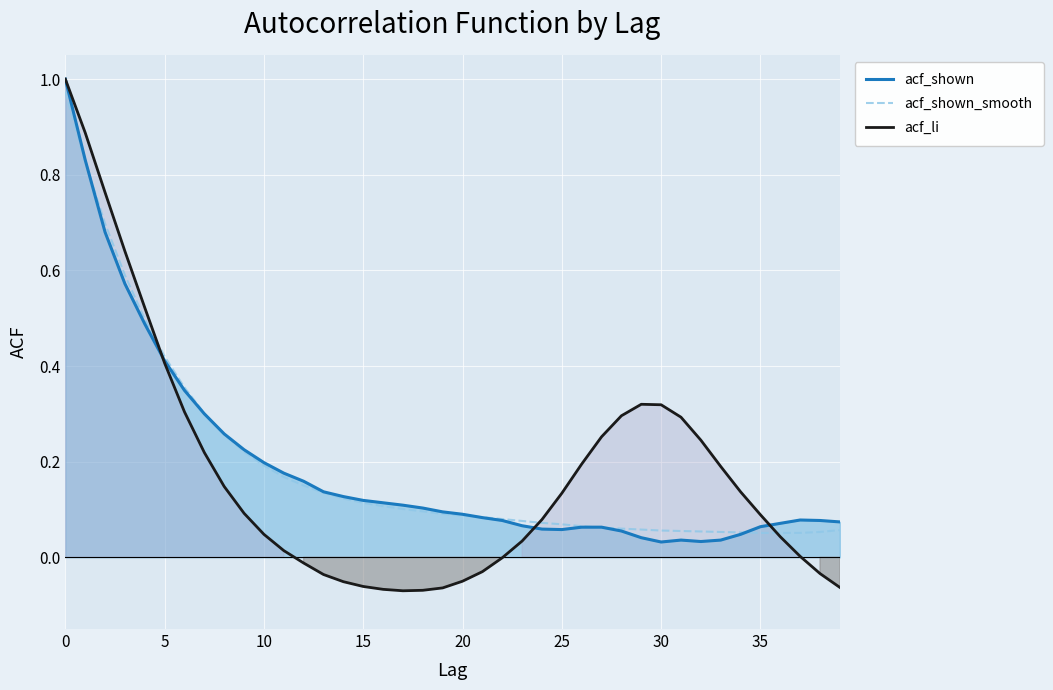

Reading right to left, extract all data points from this chart.

acf_shown: 0.1	0.1	0.1	0.1	0.1	0.0	0.0	0.0	0.0	0.0	0.0	0.1	0.1	0.1	0.1	0.1	0.1	0.1	0.1	0.1	0.1	0.1	0.1	0.1	0.1	0.1	0.1	0.2	0.2	0.2	0.2	0.3	0.3	0.3	0.4	0.5	0.6	0.7	0.8	1.0
acf_shown_smooth: 0.1	0.1	0.1	0.1	0.1	0.1	0.1	0.1	0.1	0.1	0.1	0.1	0.1	0.1	0.1	0.1	0.1	0.1	0.1	0.1	0.1	0.1	0.1	0.1	0.1	0.1	0.1	0.1	0.2	0.2	0.2	0.3	0.3	0.4	0.4	0.5	0.6	0.7	0.8	1.0
acf_li: -0.1	-0.0	0.0	0.0	0.1	0.1	0.2	0.2	0.3	0.3	0.3	0.3	0.3	0.2	0.1	0.1	0.0	-0.0	-0.0	-0.1	-0.1	-0.1	-0.1	-0.1	-0.1	-0.1	-0.0	-0.0	0.0	0.0	0.1	0.1	0.2	0.3	0.4	0.5	0.6	0.8	0.9	1.0